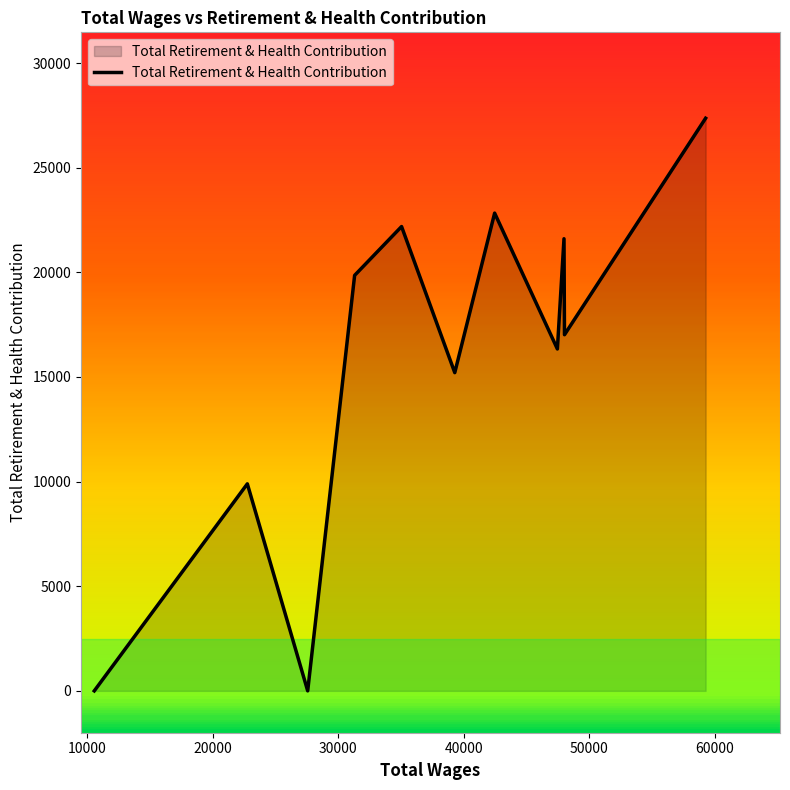

What is the maximum value shown in the chart?

27365